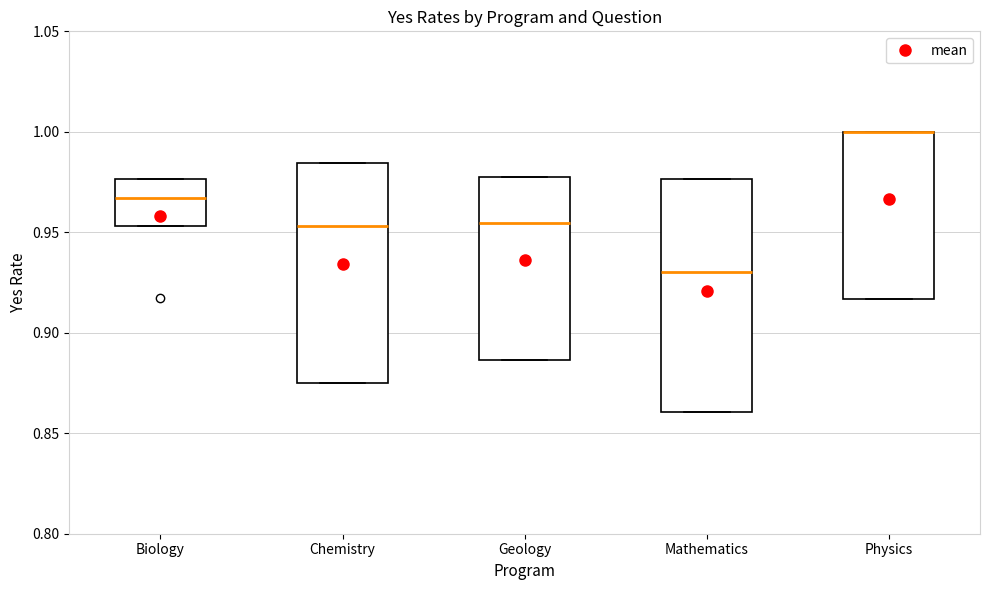

Reading left to right, transcribe this box plot: for each box, give where its median line is, the range the box spans, and where its two whiskers end, as read against the y-axis. The values are not printed on the chart, so give them approximately, as read against the axis.

Biology: median 0.965, box 0.955 to 0.975, whiskers 0.955 to 0.975
Chemistry: median 0.955, box 0.875 to 0.985, whiskers 0.875 to 0.985
Geology: median 0.955, box 0.885 to 0.975, whiskers 0.885 to 0.975
Mathematics: median 0.930, box 0.860 to 0.975, whiskers 0.860 to 0.975
Physics: median 1.000 (drawn on the box's upper edge), box 0.915 to 1.000, whiskers 0.915 to 1.000